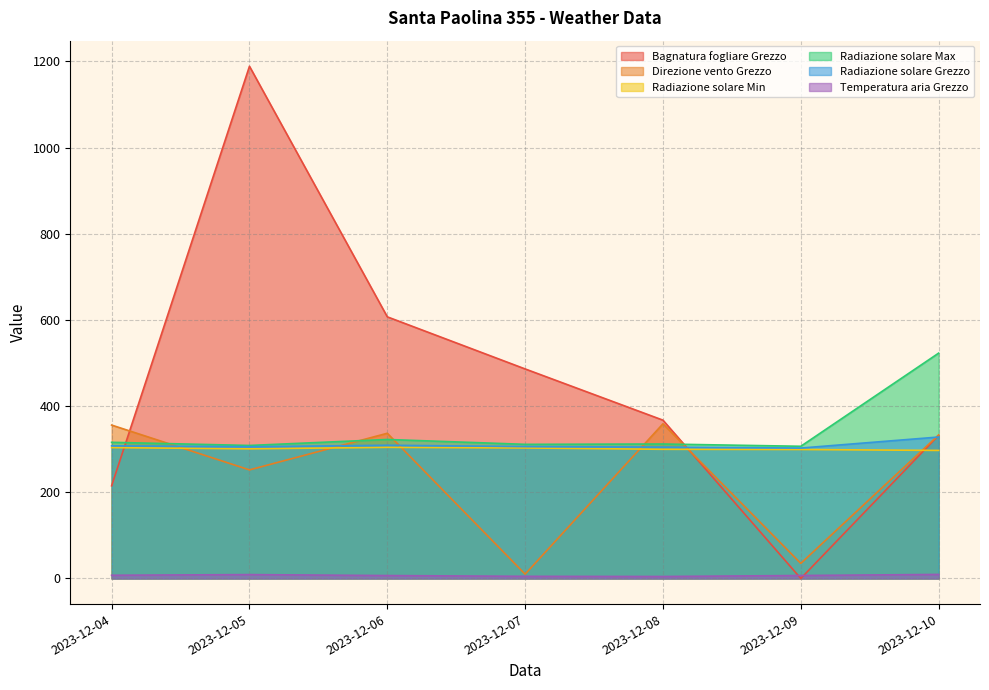

Which series changed the most between 2023-12-05 and 2023-12-07?

Bagnatura fogliare Grezzo